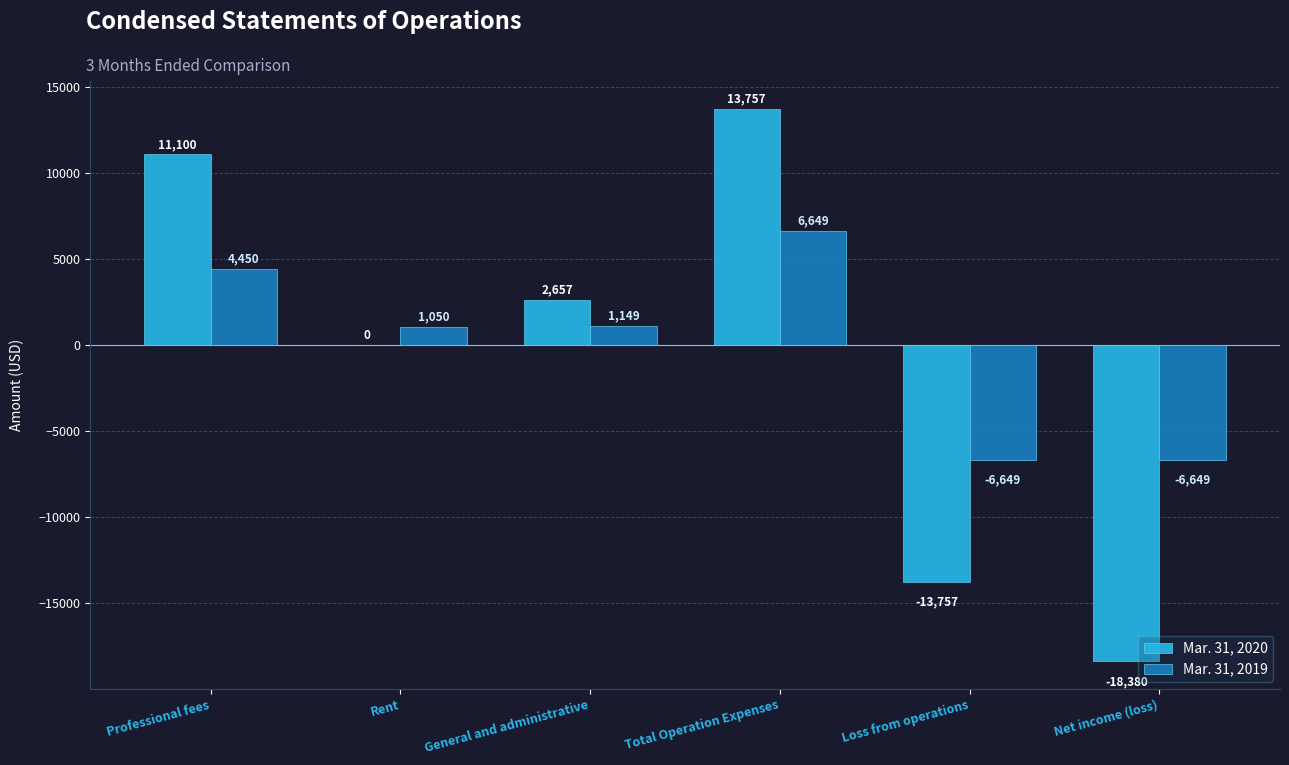

Which series has the largest total across all categories?

Mar. 31, 2019